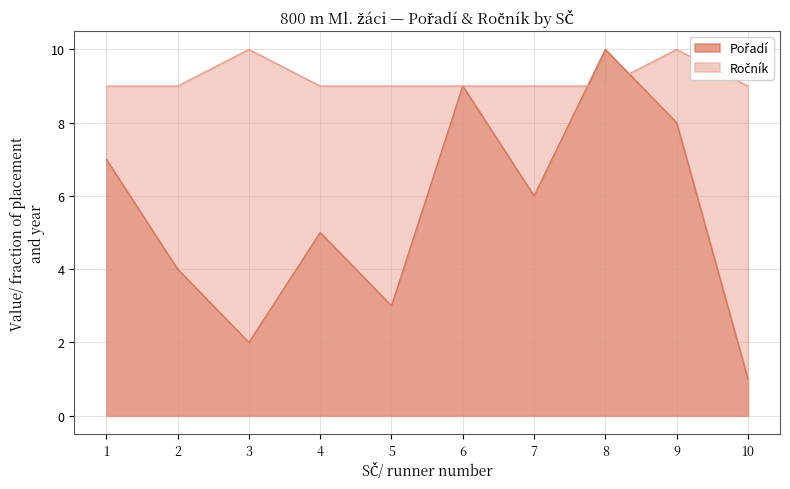

At how many categories does at least one series exceed 9?

3